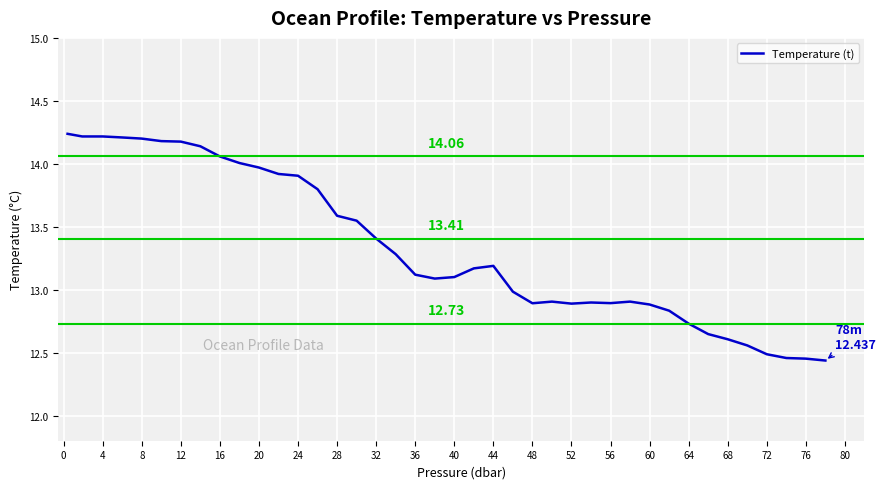

What is the difference between the maximum and minimum values?

1.8